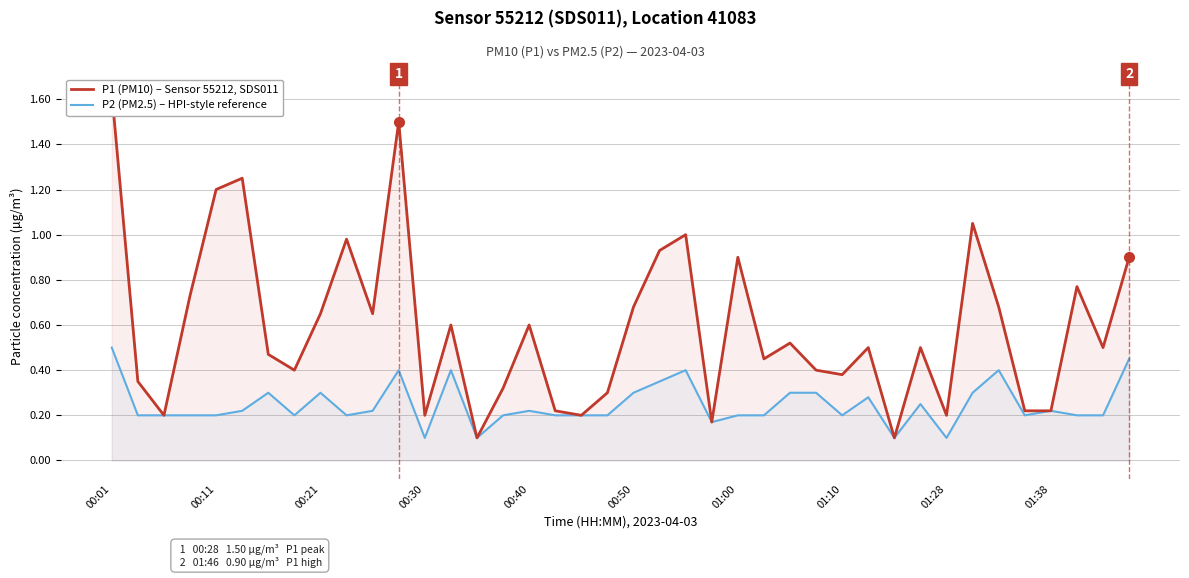

True or false: P1 (PM10) – Sensor 55212, SDS011 and P2 (PM2.5) – HPI-style reference cross at least once.

False